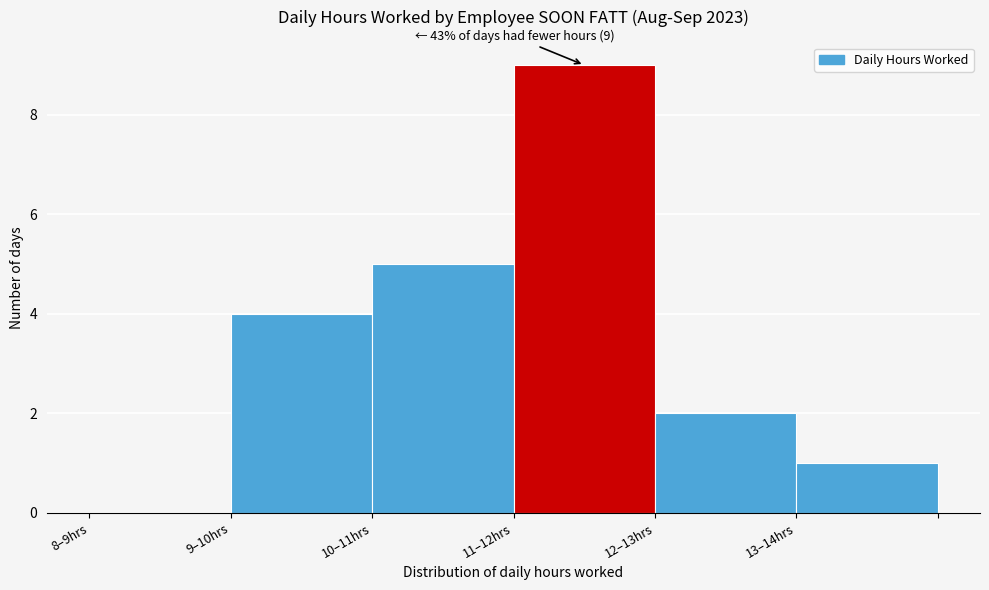

Reading left to right, extract all data points from this chart.

8–9hrs=0	9–10hrs=4	10–11hrs=5	11–12hrs=9	12–13hrs=2	13–14hrs=1